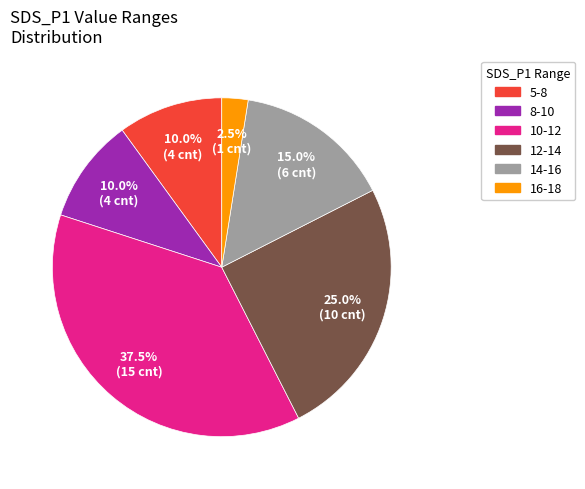

Is there any slice that represents more than half of the pie?

No